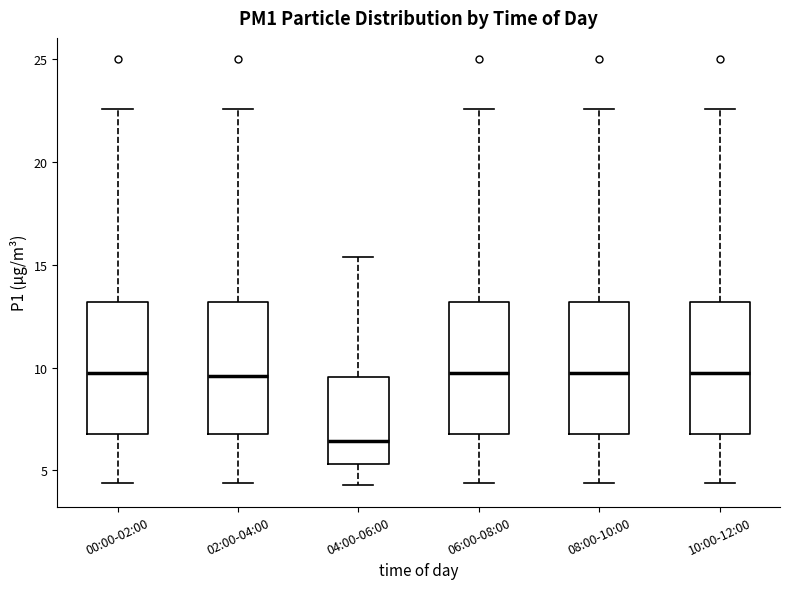

Reading left to right, read every box against the y-axis: the position of its median line, the range the box covers, and the ends of its whiskers. The values are not printed on the chart, so give them approximately, as read against the axis.

00:00-02:00: median 9.5, box 7.0 to 13.0, whiskers 4.5 to 22.5
02:00-04:00: median 9.5, box 7.0 to 13.0, whiskers 4.5 to 22.5
04:00-06:00: median 6.5, box 5.5 to 9.5, whiskers 4.5 to 15.5
06:00-08:00: median 9.5, box 7.0 to 13.0, whiskers 4.5 to 22.5
08:00-10:00: median 9.5, box 7.0 to 13.0, whiskers 4.5 to 22.5
10:00-12:00: median 9.5, box 7.0 to 13.0, whiskers 4.5 to 22.5